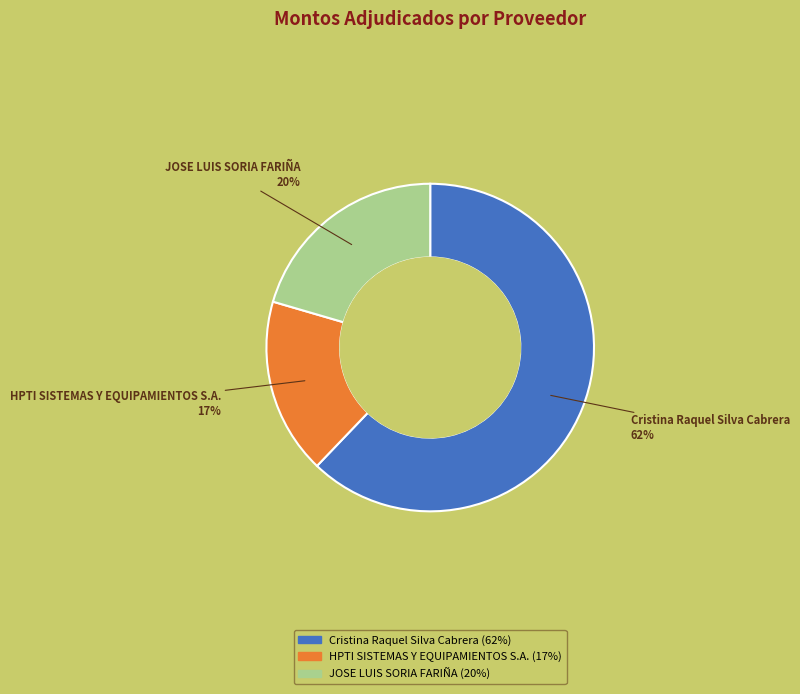

To the nearest percent, what percentage of the pie is HPTI SISTEMAS Y EQUIPAMIENTOS S.A.?

17%